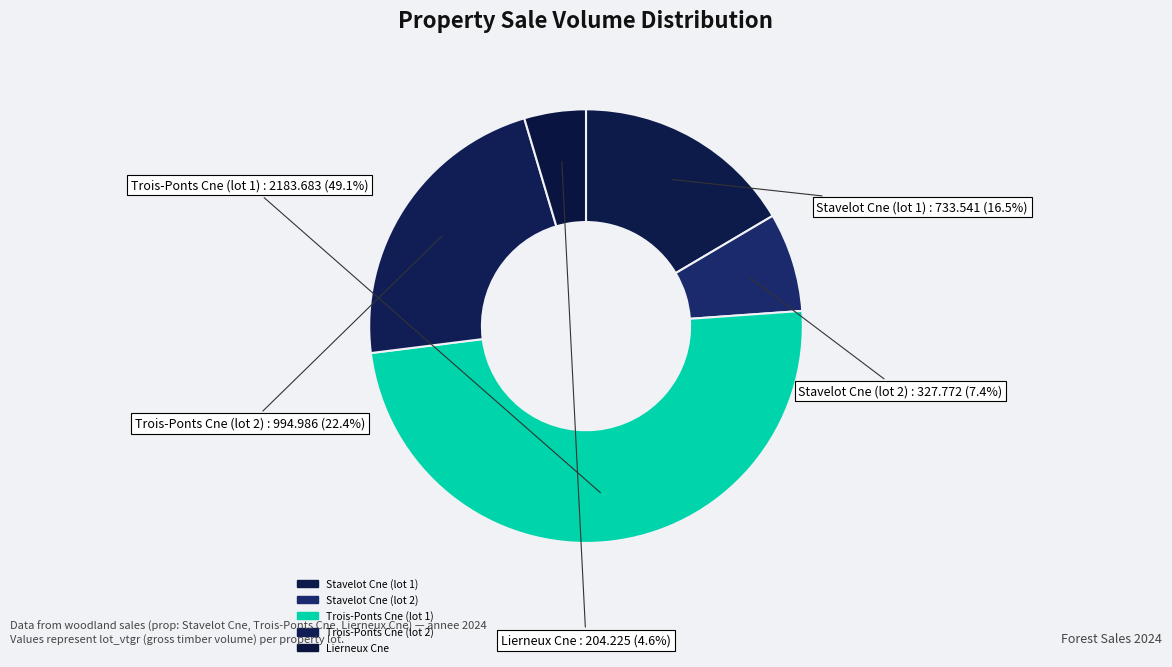

What is the largest slice in the pie chart?

Trois-Ponts Cne (lot 1)